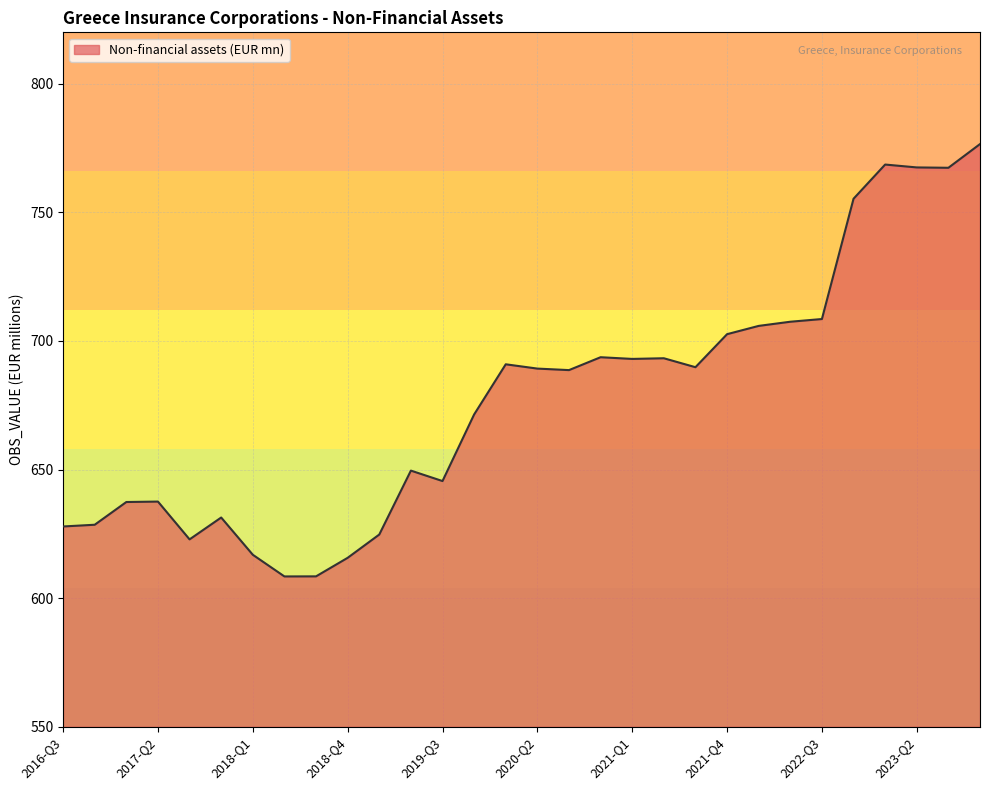

What is the difference between the maximum and minimum values?

168.1